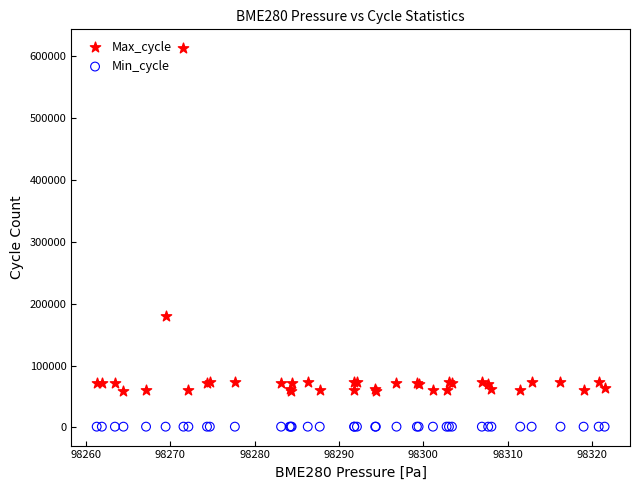

Across all series, what Y value is closest to 306955?

180144